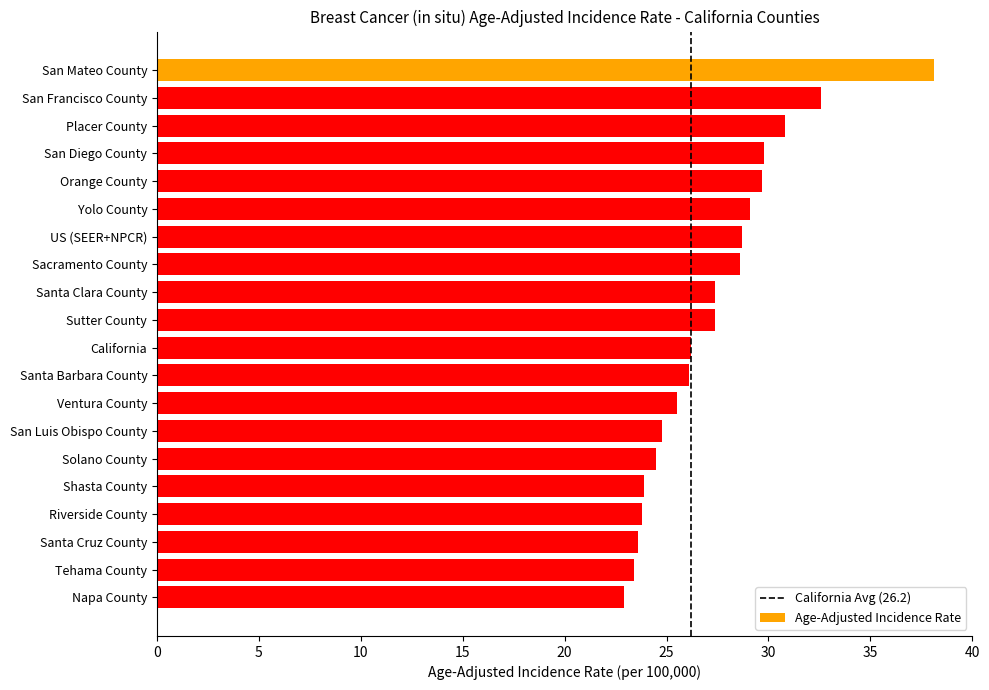

Is it true that the value at Santa Barbara County is 7.4?

False